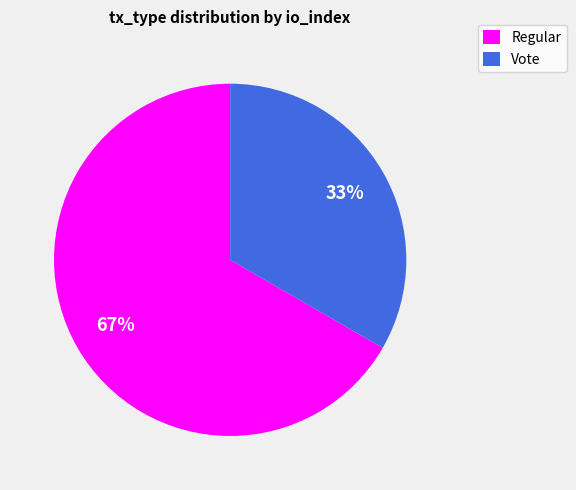

Combined, do Regular and Vote account for over 50%?

Yes